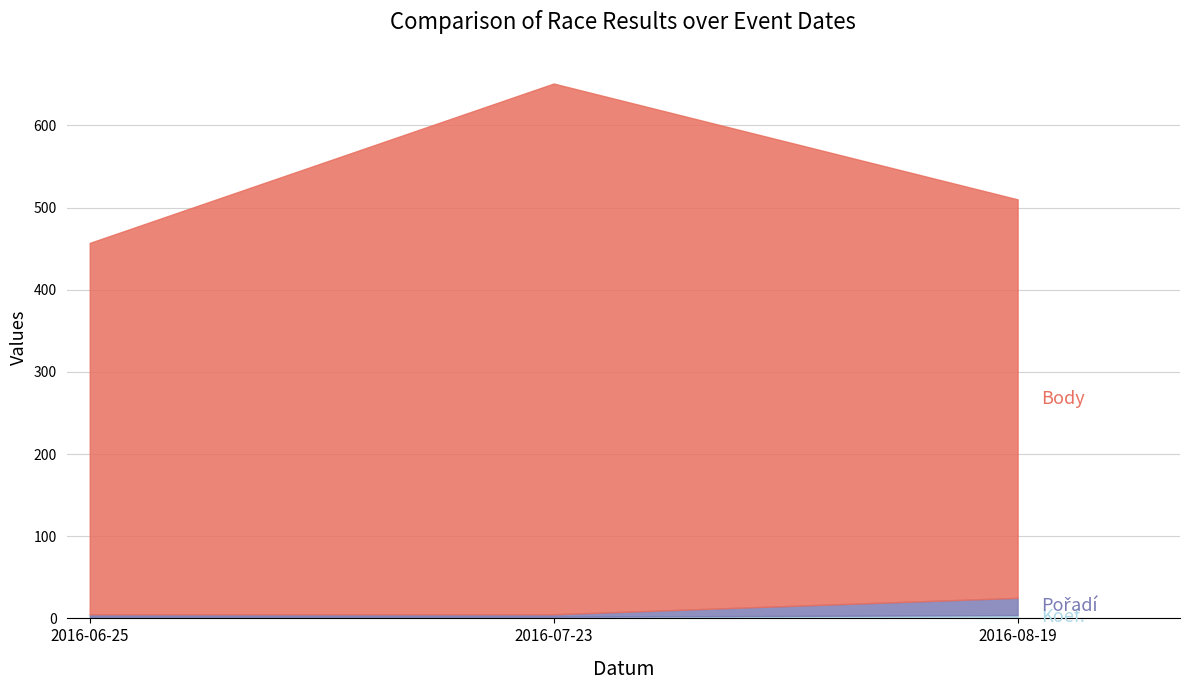

At which category is the sum across all series the highest?

2016-07-23